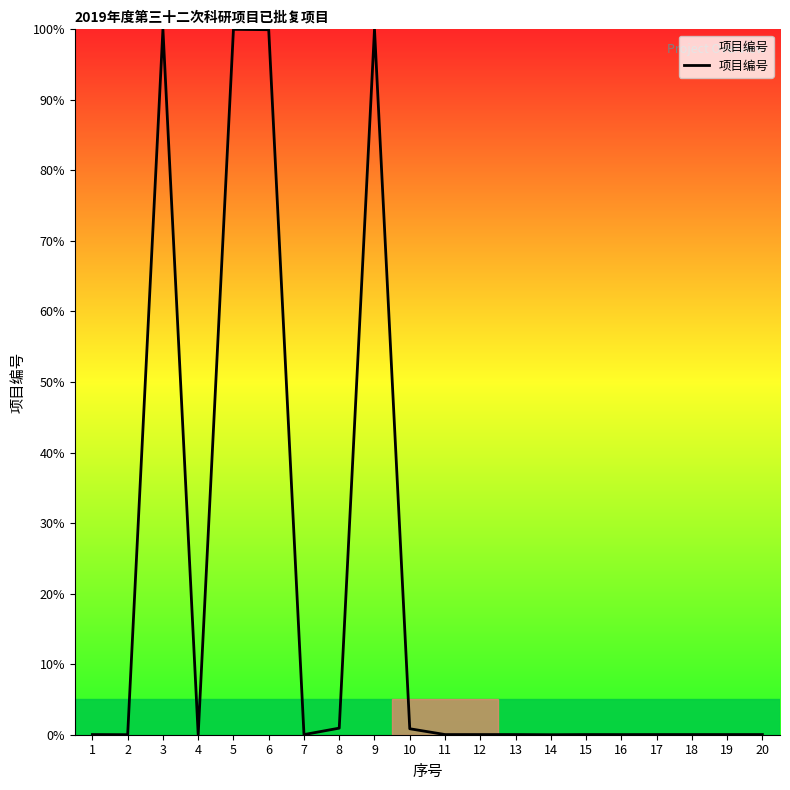

What is the difference between the maximum and minimum values?

100.0